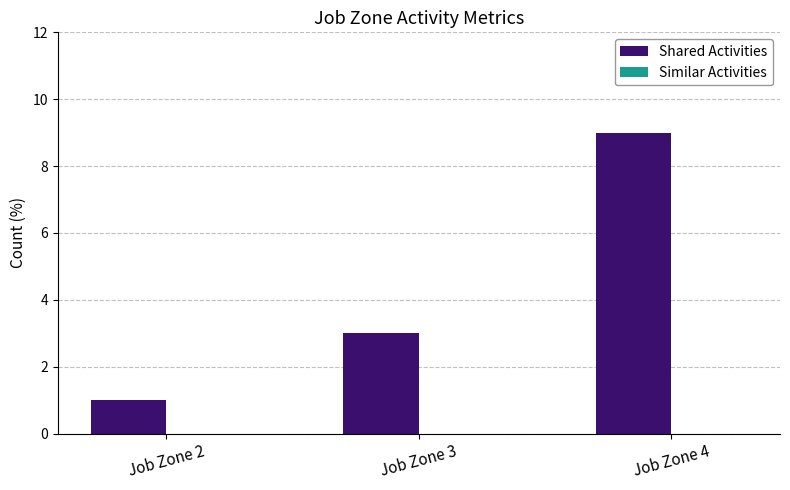

What is the average value?

4